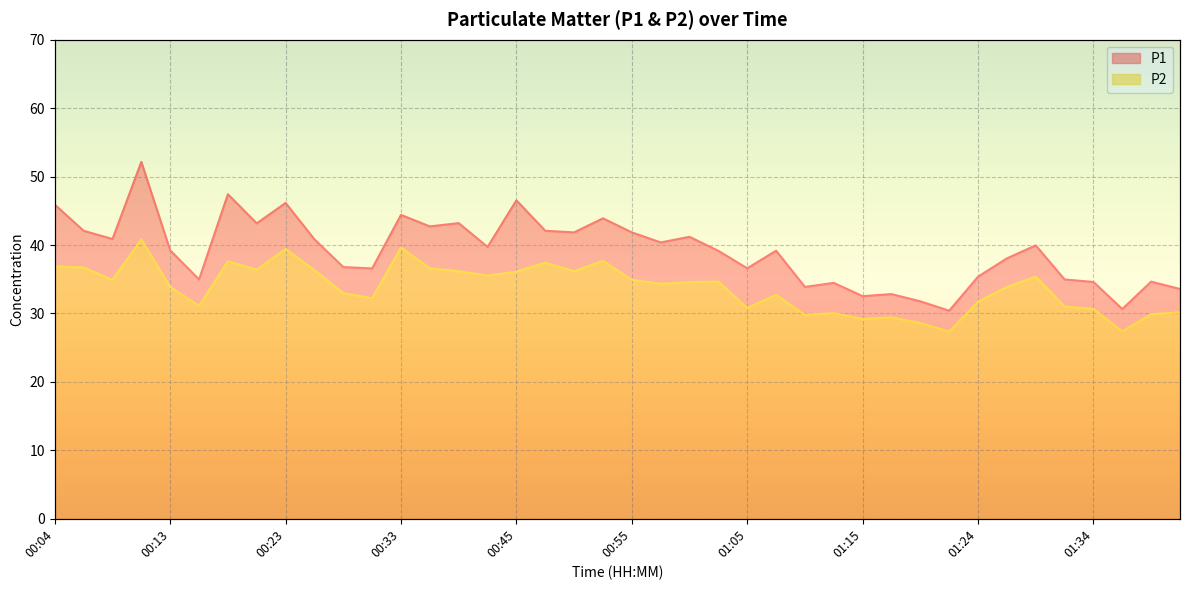

The P1 series shows 66.5 at 00:04. True or false?

False